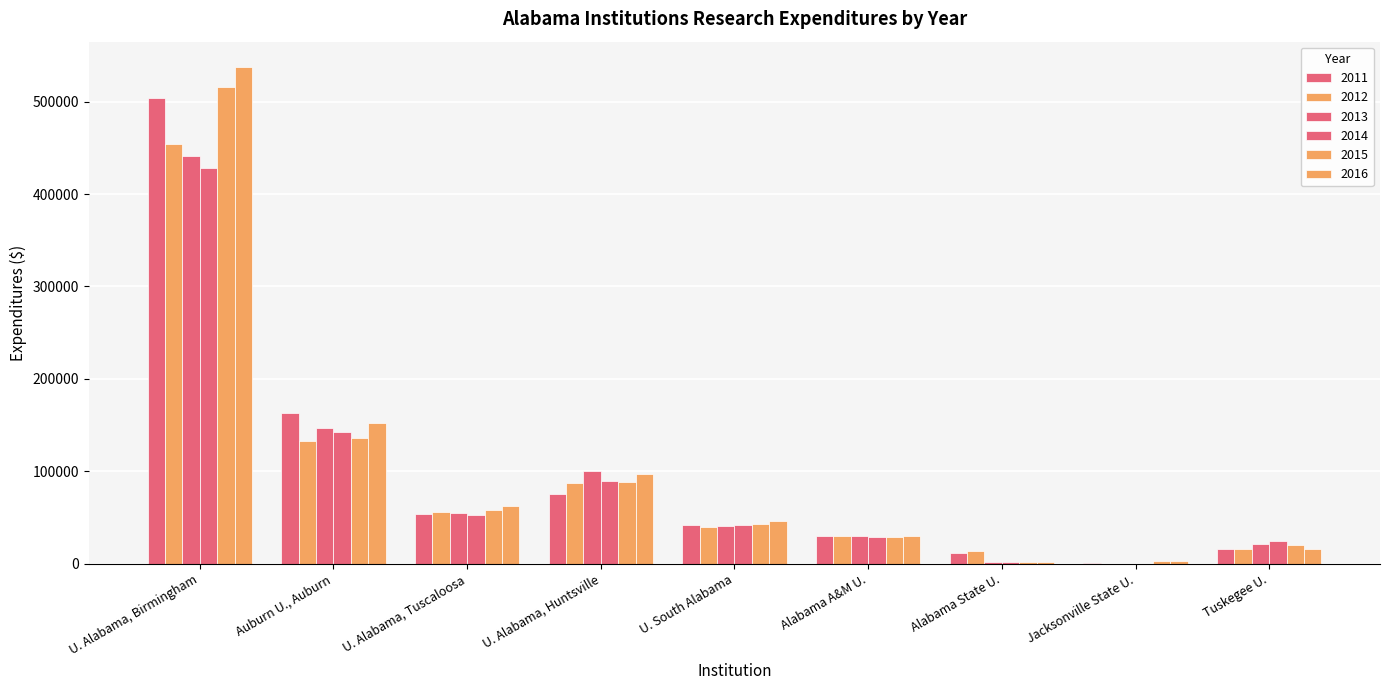

What is the label of the 9th bar from the right?

U. Alabama, Birmingham